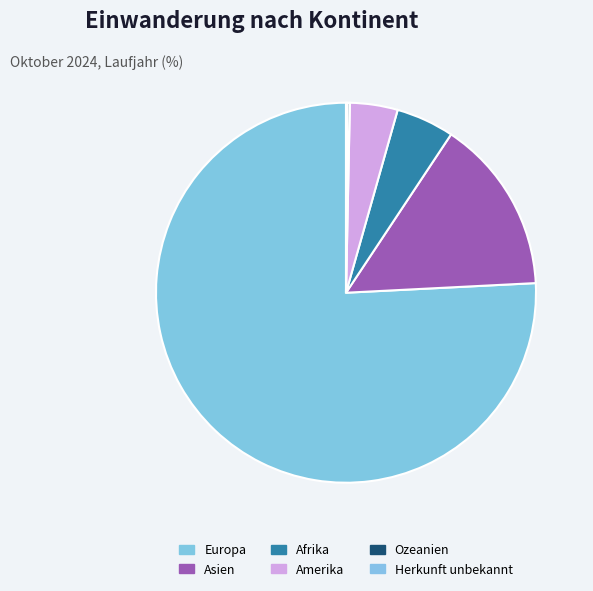

Does Afrika represent more than half of the total?

No